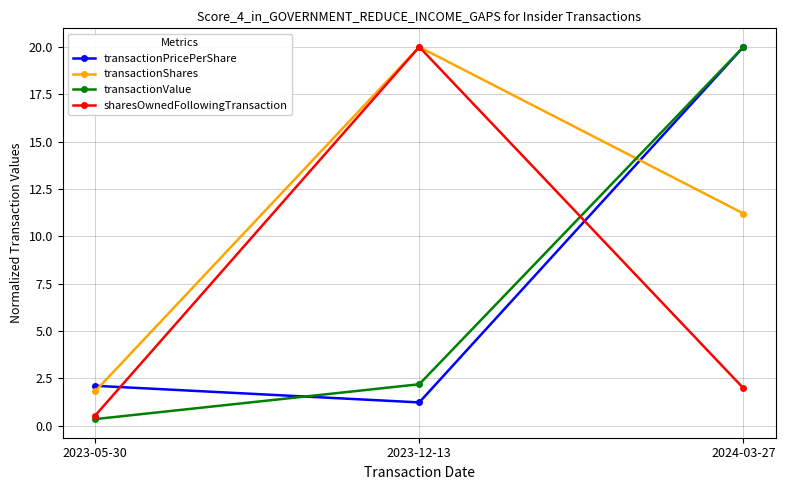

What is the label of the 2nd point from the right?

2023-12-13